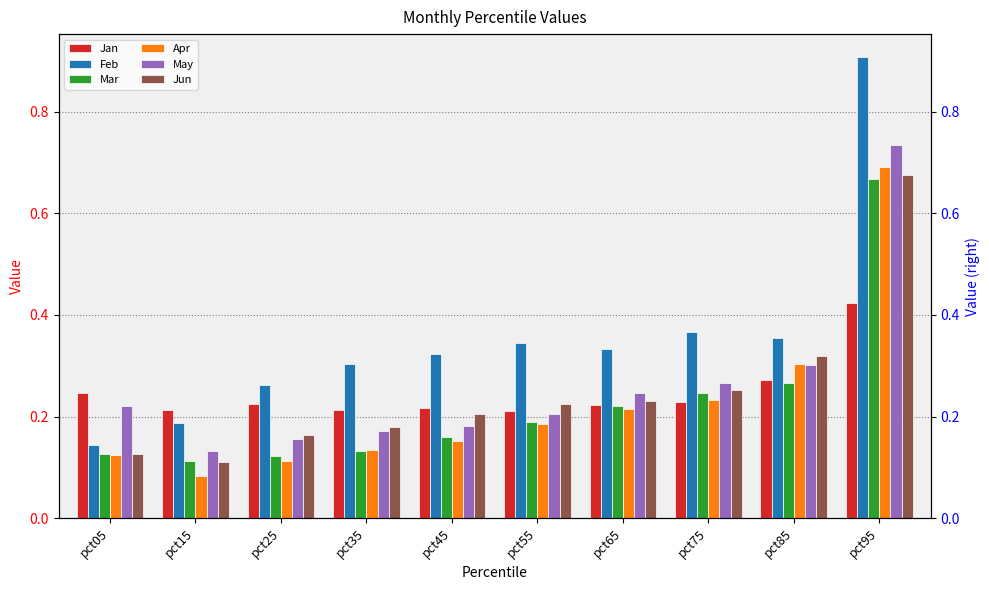

At which category does the chart reach its peak across all series?

pct95